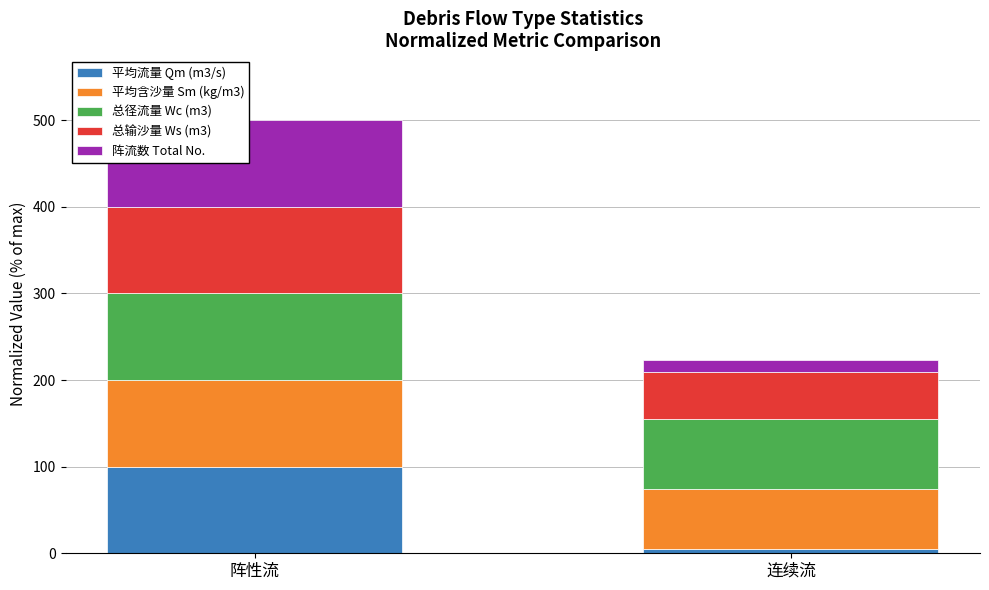

Reading left to right, what are the values for 平均流量 Qm (m3/s)?

100.0	5.0